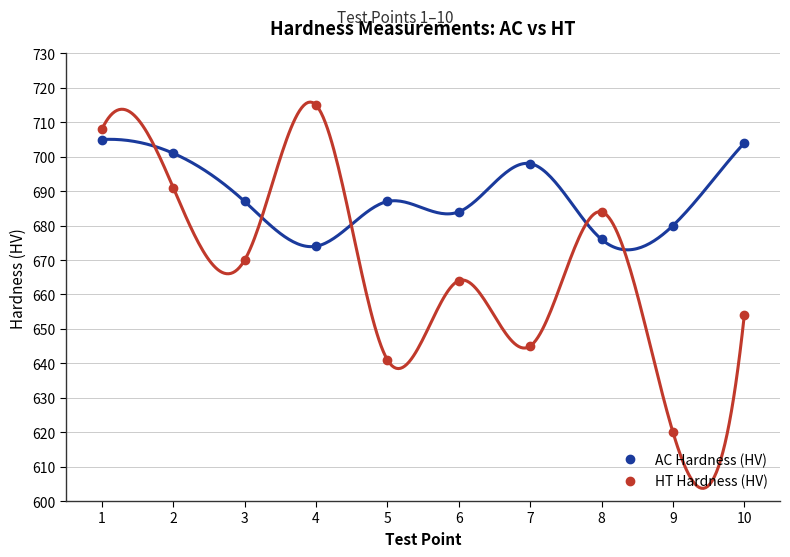

Between which two adjacent categories do HT Hardness (HV) and AC Hardness (HV) first intersect?

1 and 2